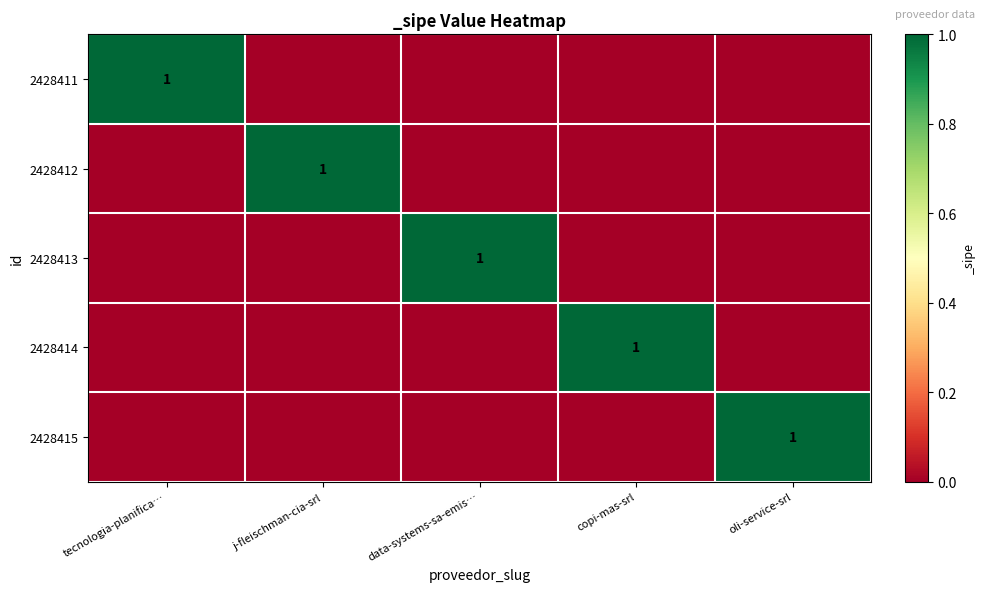

Count the 2428411 values in the range 0 to 1.

5